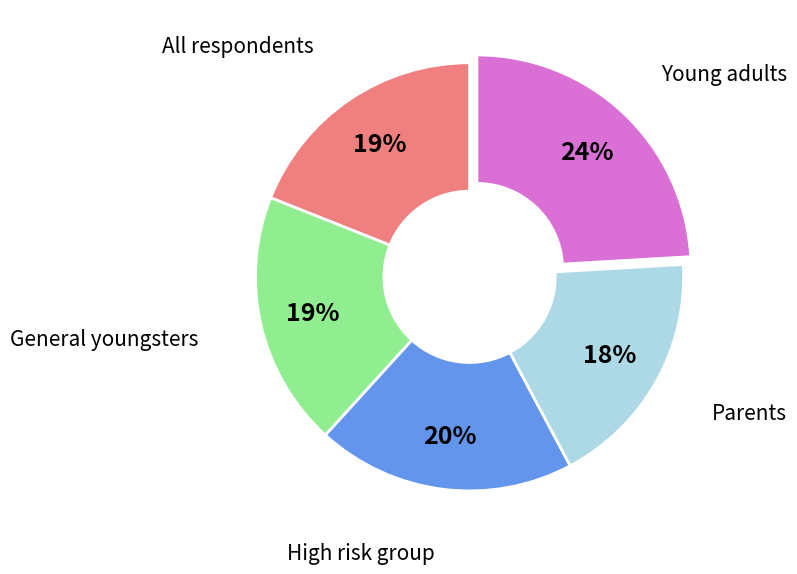

To the nearest percent, what is the average slice percentage?

20%